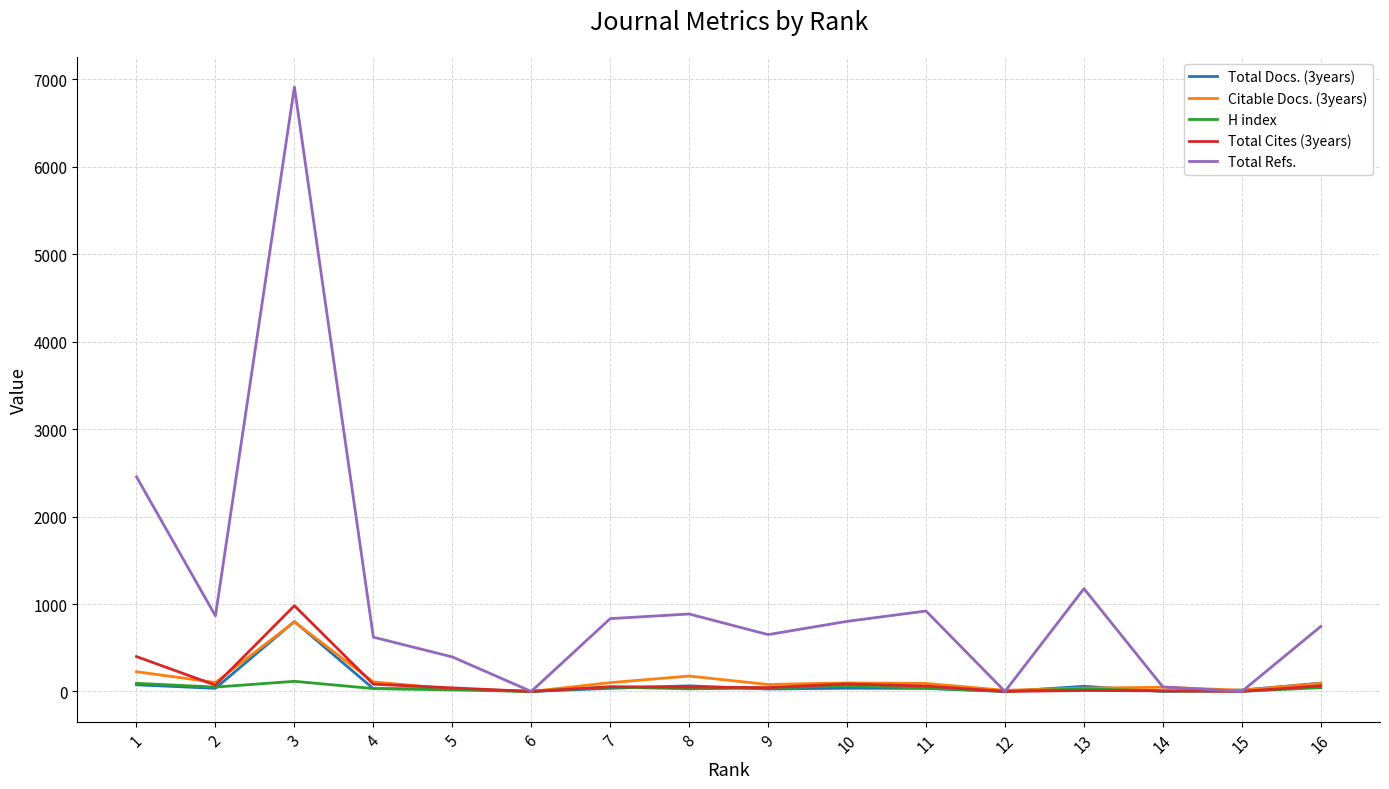

Which series has the largest range (max minus min)?

Total Refs.